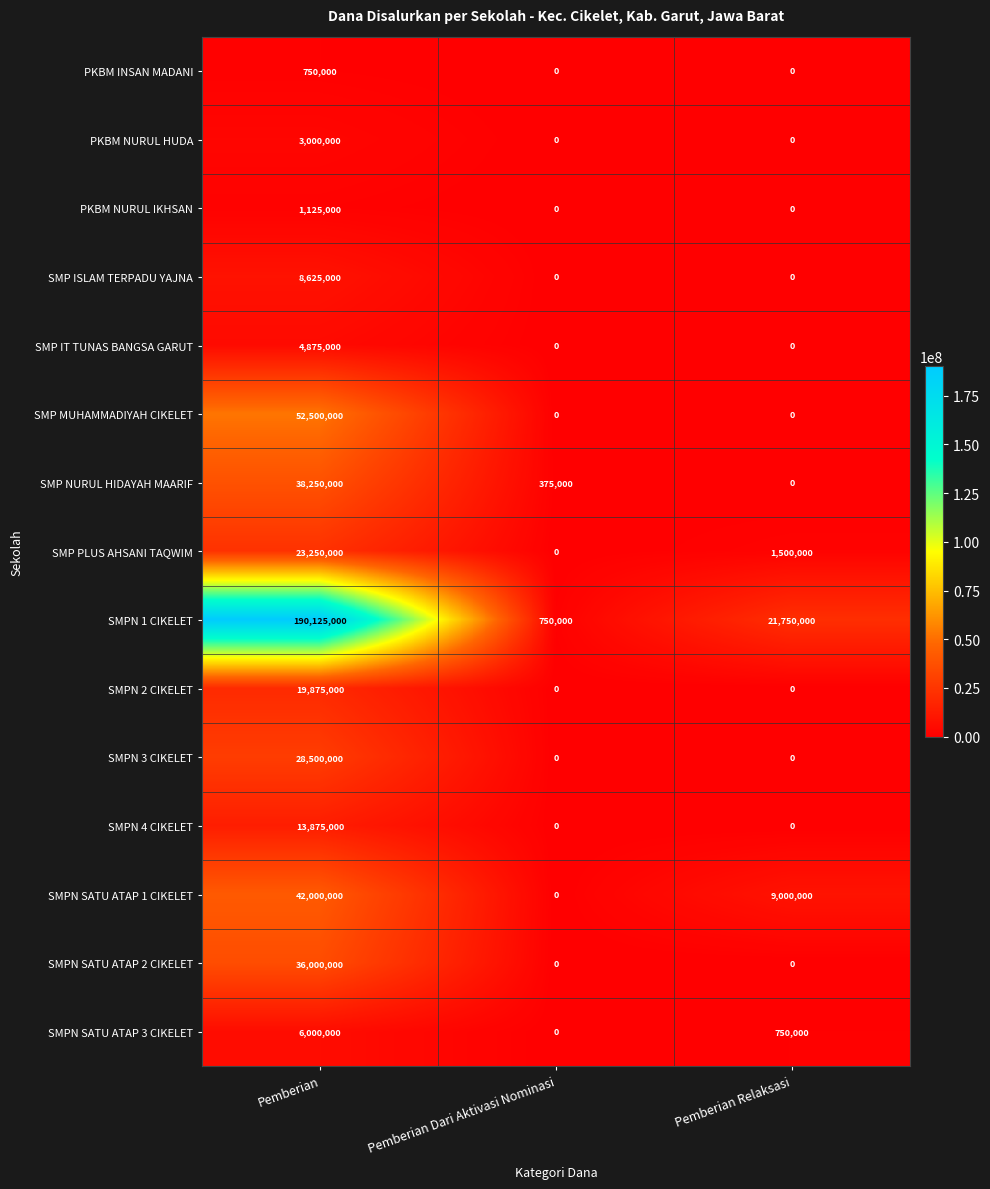

What is the difference between the maximum and minimum values in the SMP MUHAMMADIYAH CIKELET series?

52500000